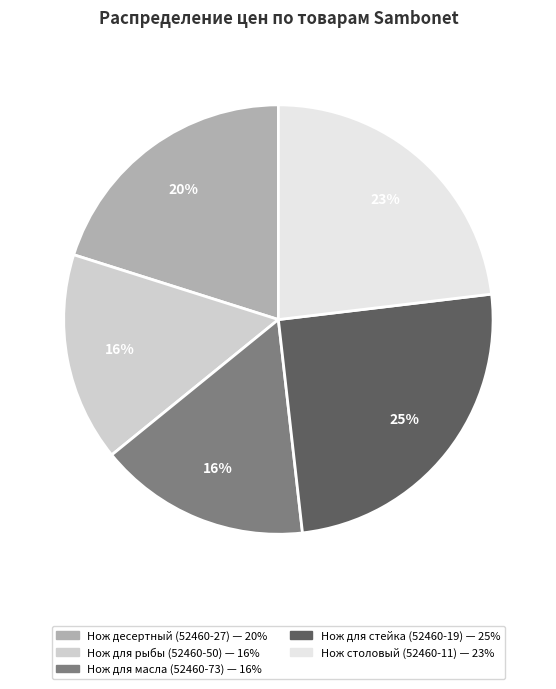

Combined, do Нож столовый (52460-11) and Нож для рыбы (52460-50) account for over 50%?

No